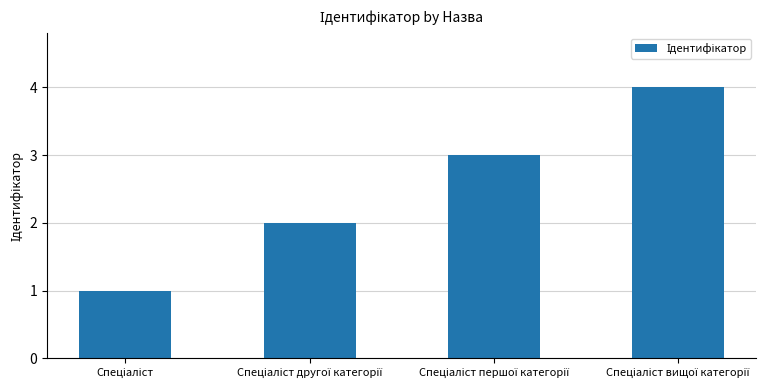

What is the greatest value displayed?

4